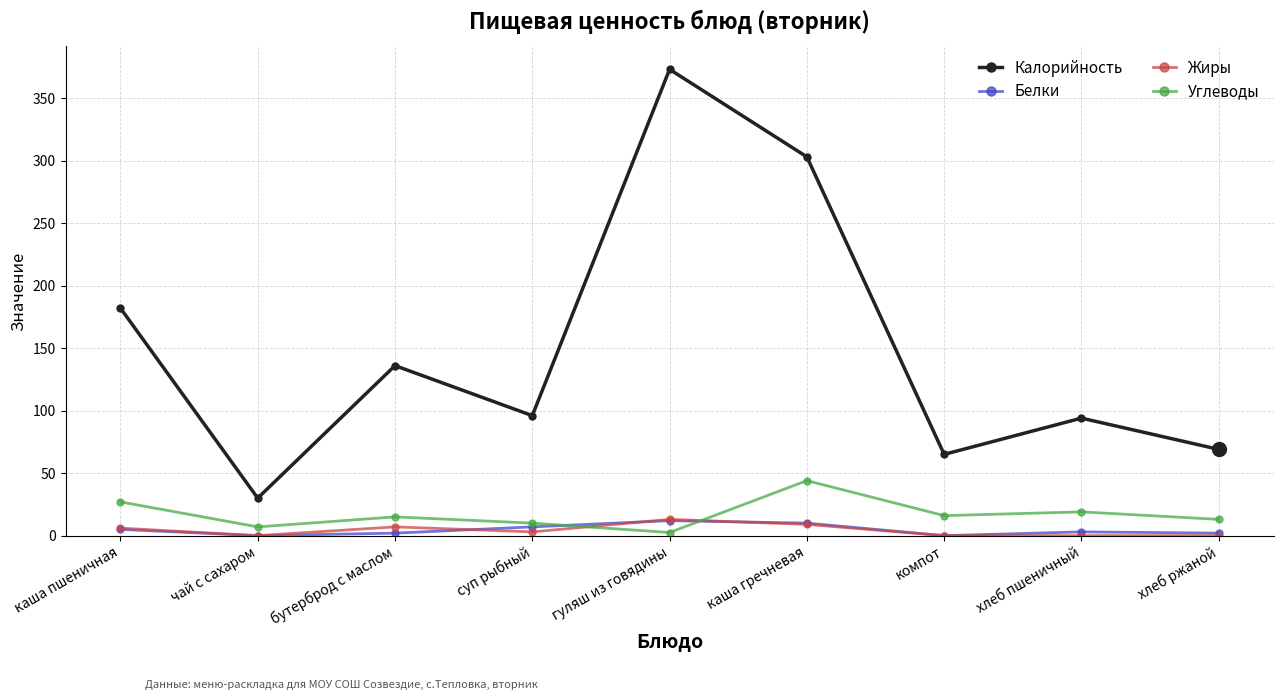

What are all the series names shown in the legend?

Калорийность, Белки, Жиры, Углеводы